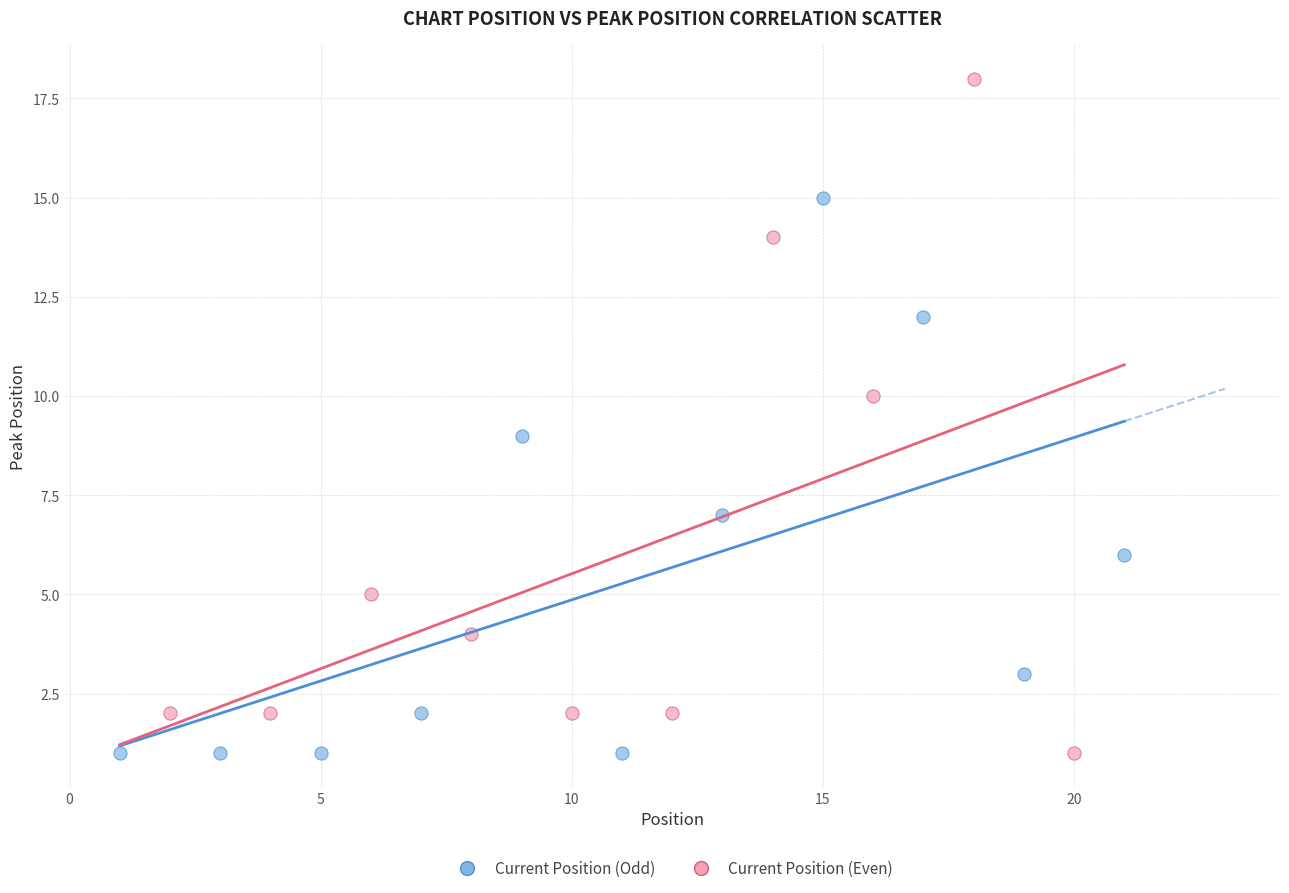

Which series has the largest Y range (max minus min)?

Current Position (Even)